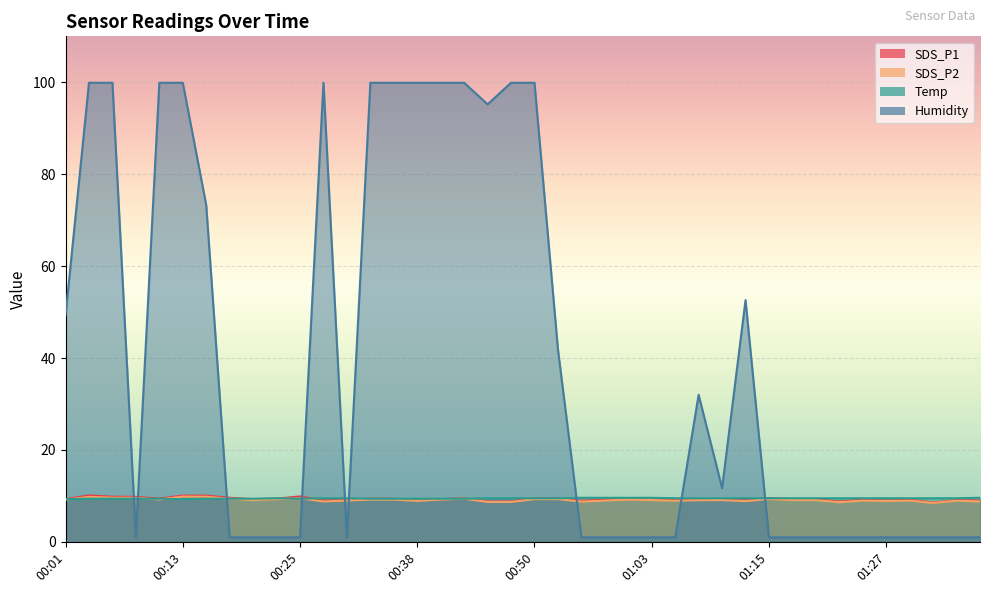

True or false: SDS_P2 has a value of 14.0 at 00:43.

False